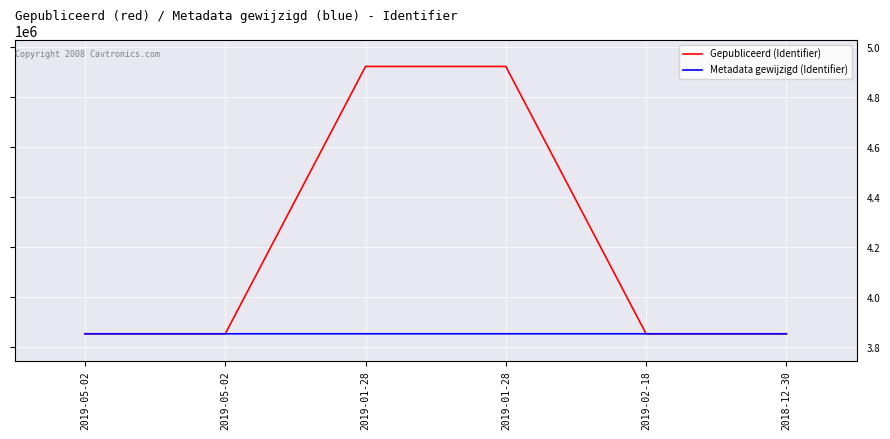

What is the total value across all series at 2018-12-30?

7704108